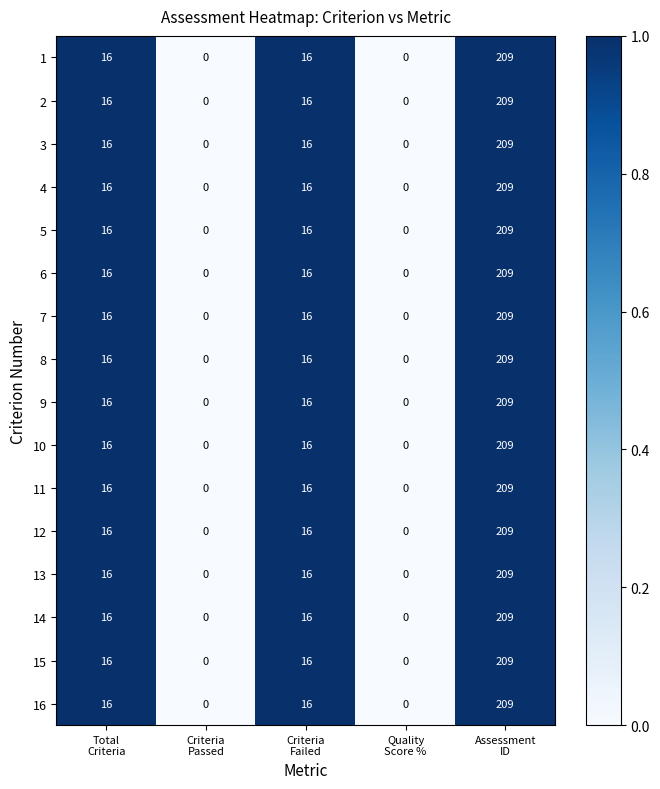

What is the greatest value displayed?

209